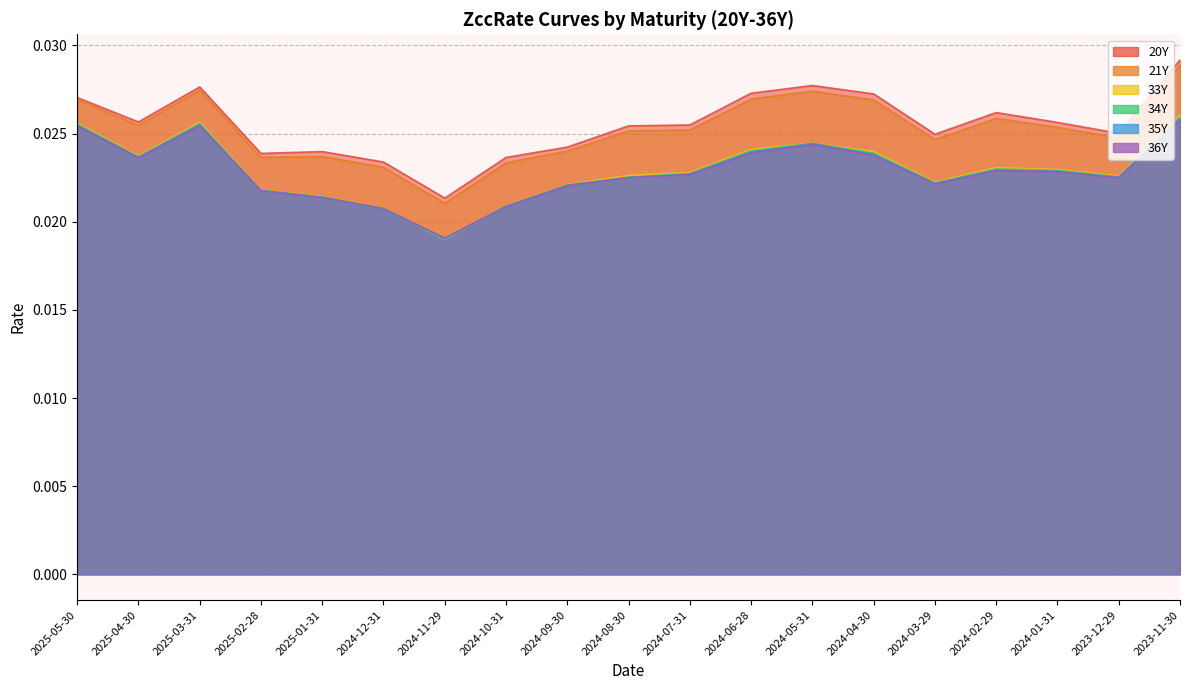

Is the value of 35Y at 2025-02-28 greater than the value of 33Y at 2024-09-30?

No